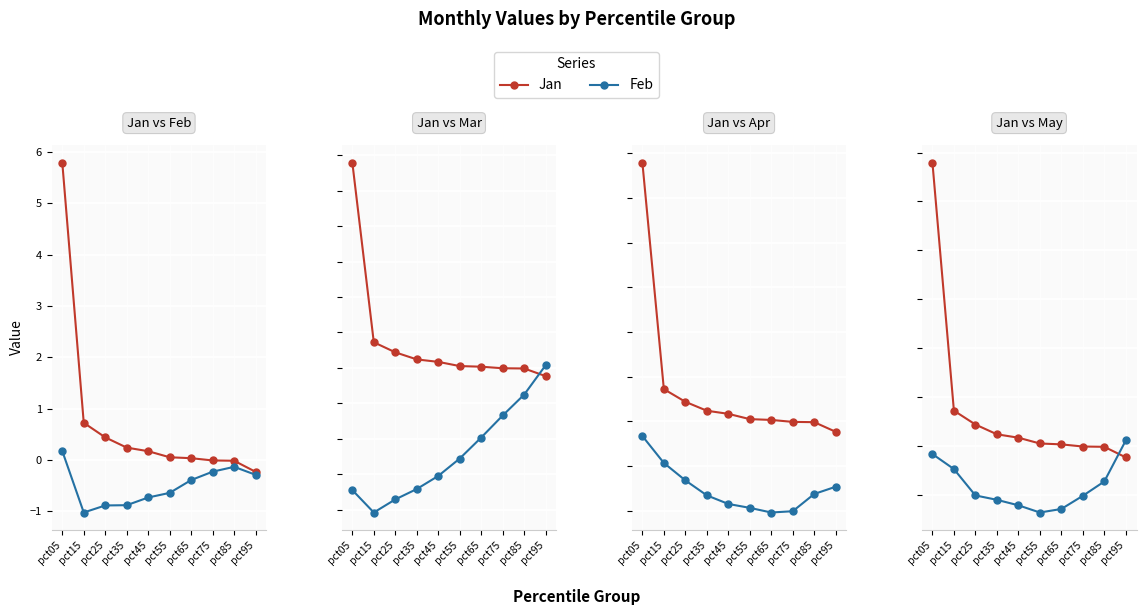

Reading right to left, what are all the values shown in this chart?

Jan: -0.2	-0.0	-0.0	0.0	0.0	0.2	0.2	0.4	0.7	5.8
Feb: -0.3	-0.1	-0.2	-0.4	-0.6	-0.7	-0.9	-0.9	-1.0	0.2
Mar: 0.1	-0.8	-1.3	-2.0	-2.6	-3.1	-3.4	-3.7	-4.1	-3.5
Apr: -1.5	-1.6	-2.0	-2.0	-1.9	-1.8	-1.7	-1.3	-0.9	-0.3
May: 0.1	-0.7	-1.0	-1.3	-1.4	-1.2	-1.1	-1.0	-0.5	-0.2